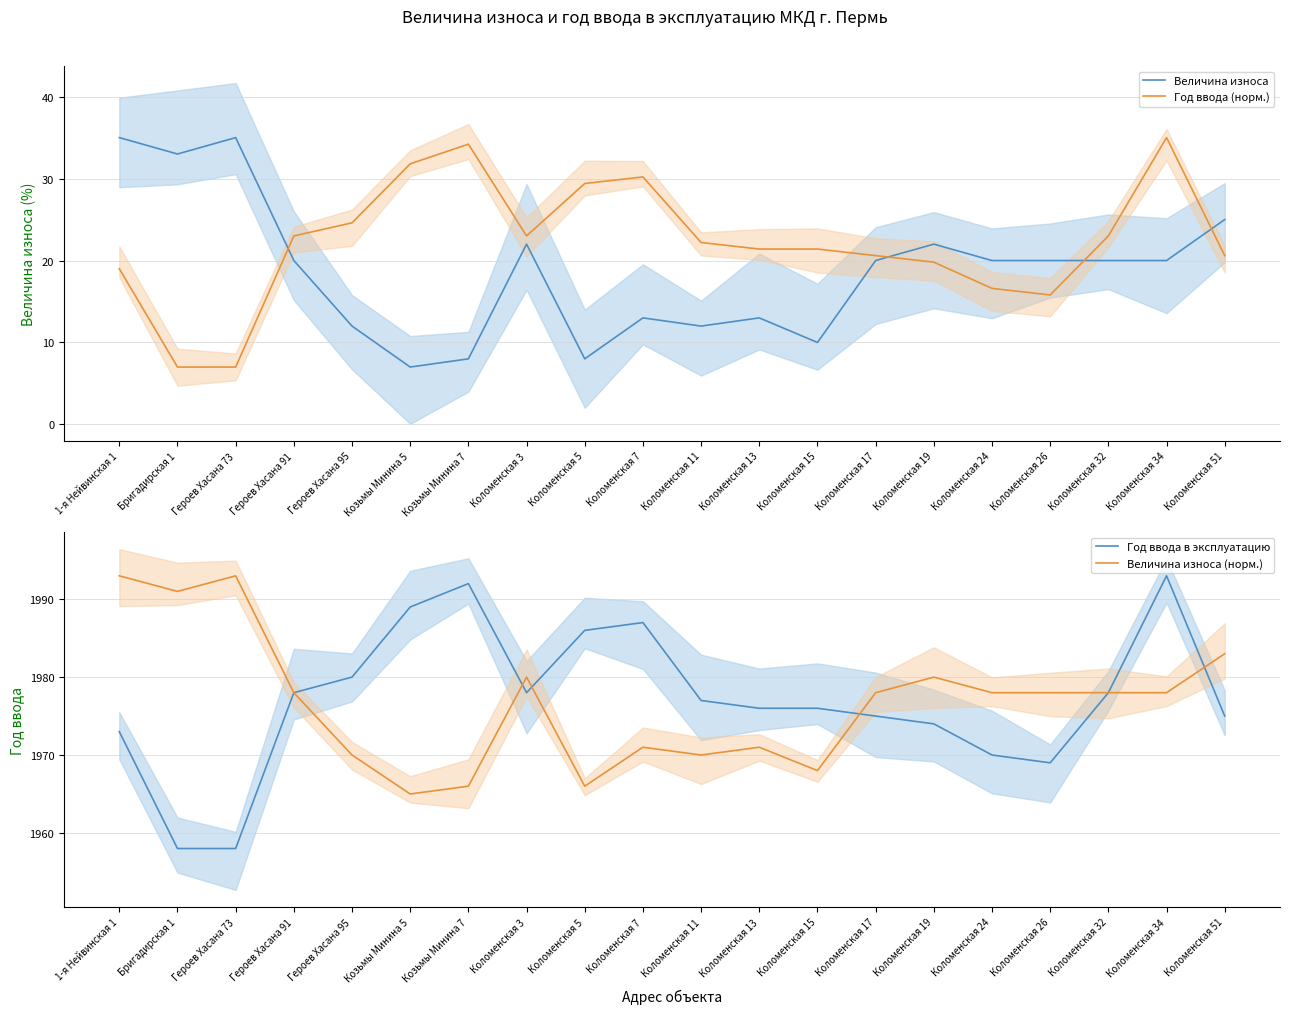

Rank the categories by Год ввода в эксплуатацию value from lowest to highest.

Бригадирская 1, Героев Хасана 73, Коломенская 26, Коломенская 24, 1-я Нейвинская 1, Коломенская 19, Коломенская 17, Коломенская 51, Коломенская 13, Коломенская 15, Коломенская 11, Героев Хасана 91, Коломенская 3, Коломенская 32, Героев Хасана 95, Коломенская 5, Коломенская 7, Козьмы Минина 5, Козьмы Минина 7, Коломенская 34